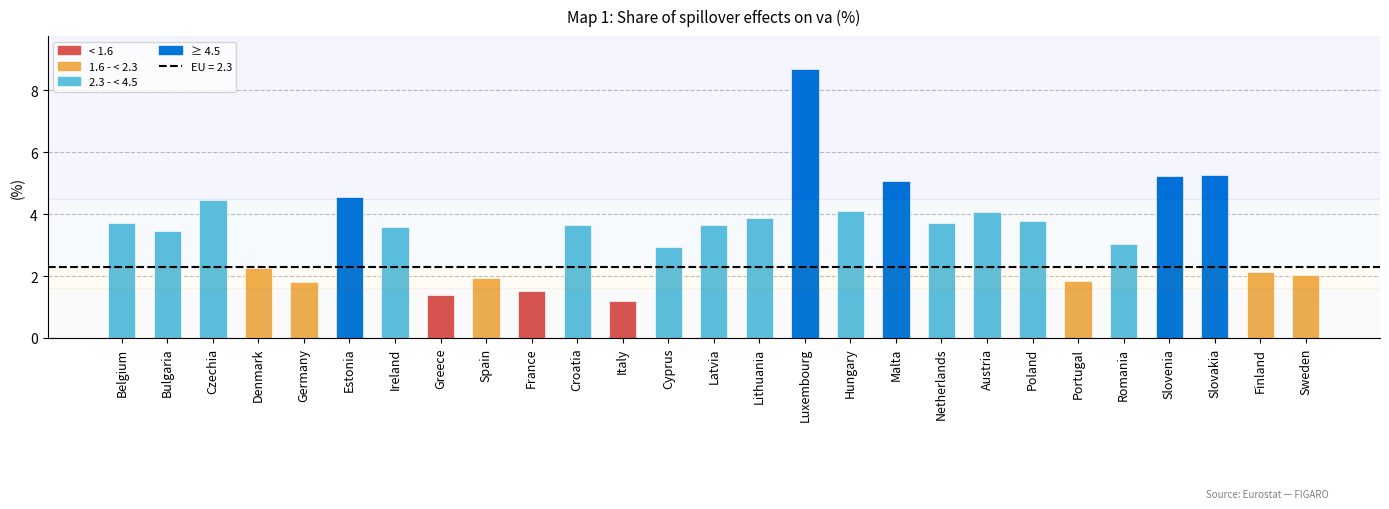

Count the number of data series in this chart.

1